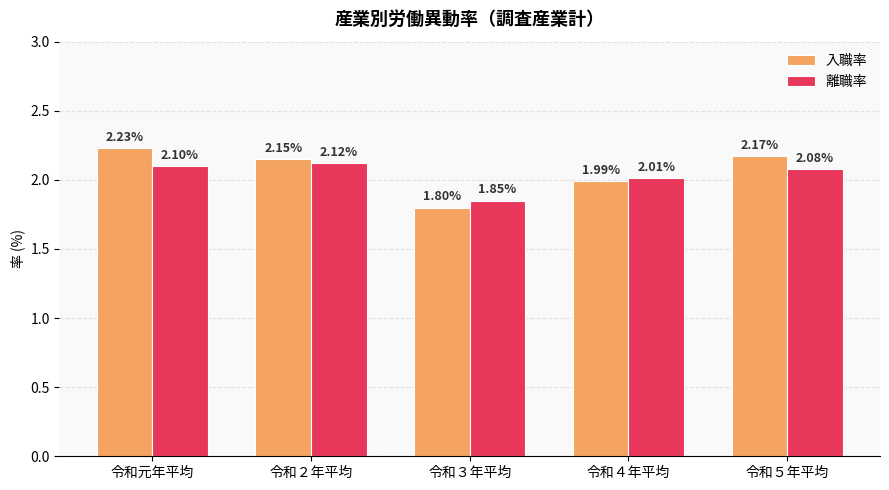

What position from the left is 令和２年平均?

2